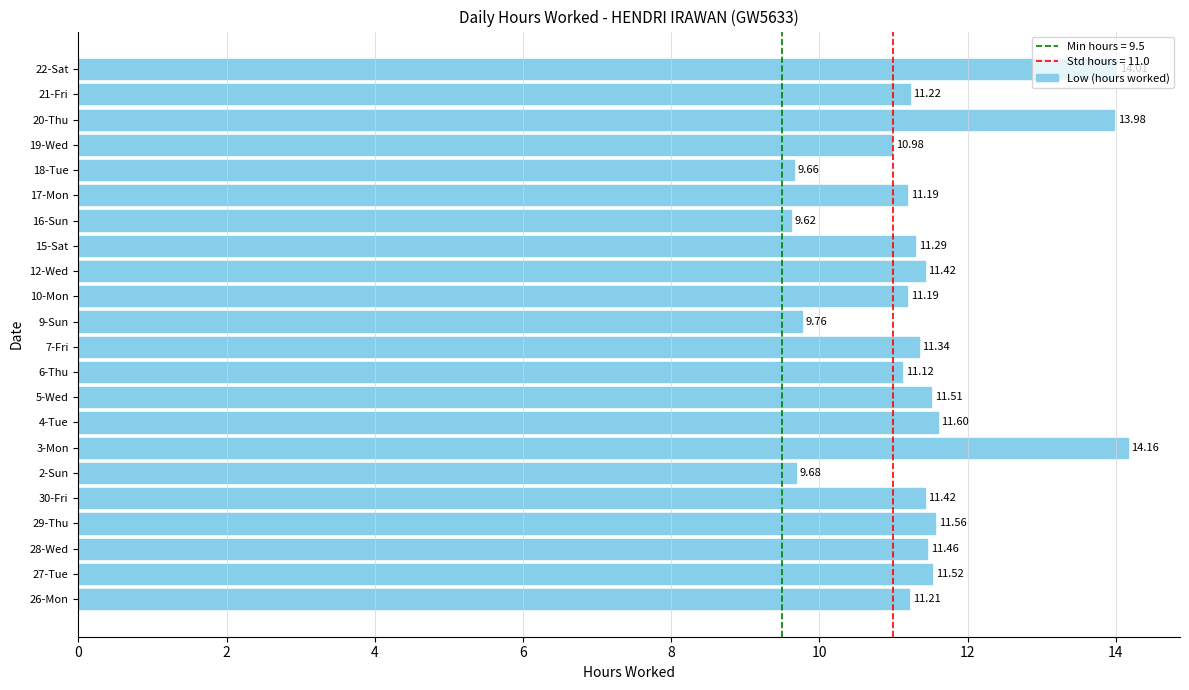

Which category has the highest value across all series?

3-Mon